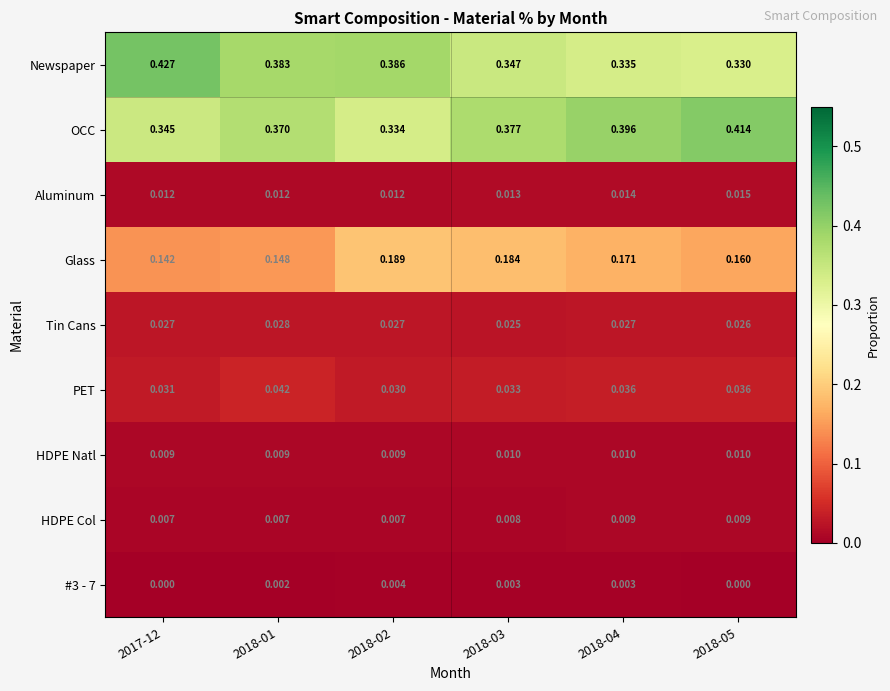

Which series has the largest total across all categories?

OCC